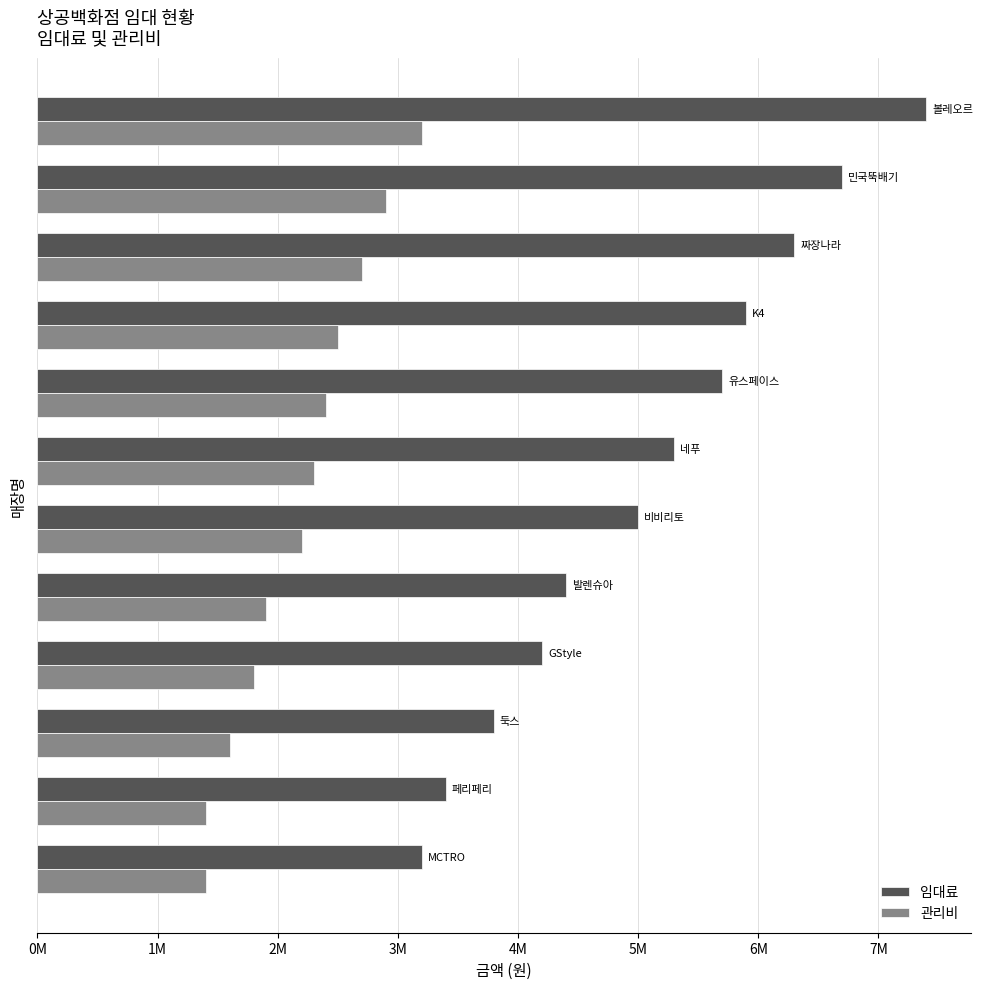

What are all the series names shown in the legend?

임대료, 관리비